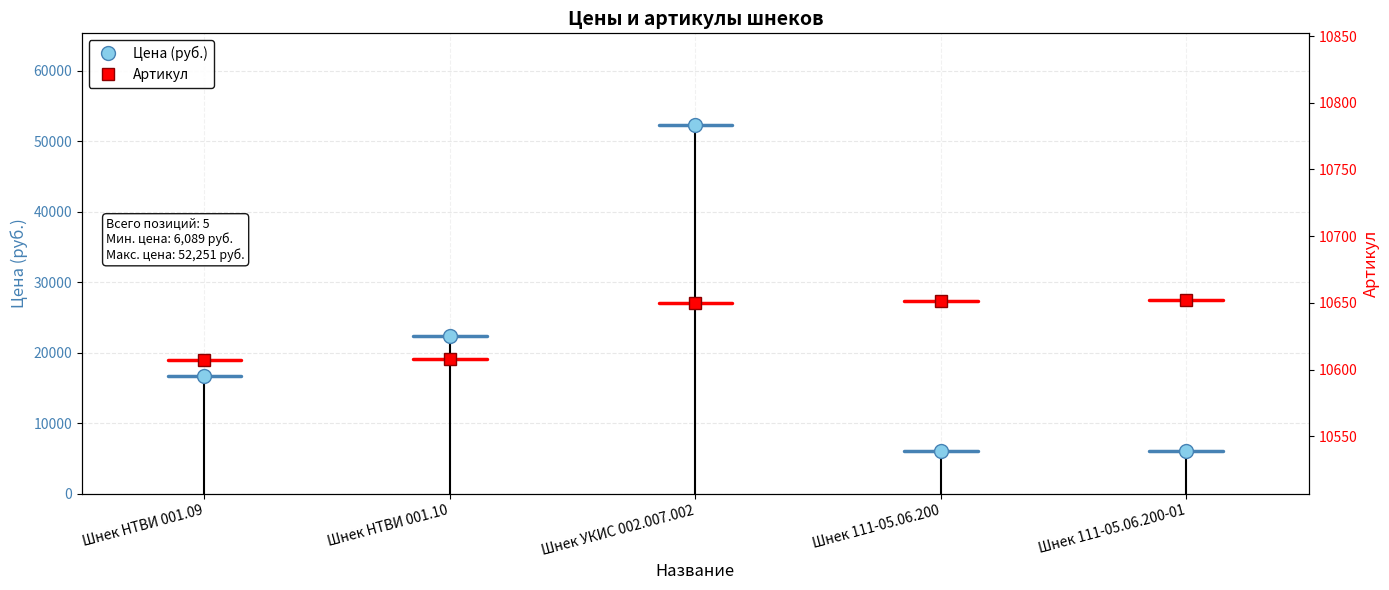

Which category has the highest value in the Артикул series?

Шнек 111-05.06.200-01